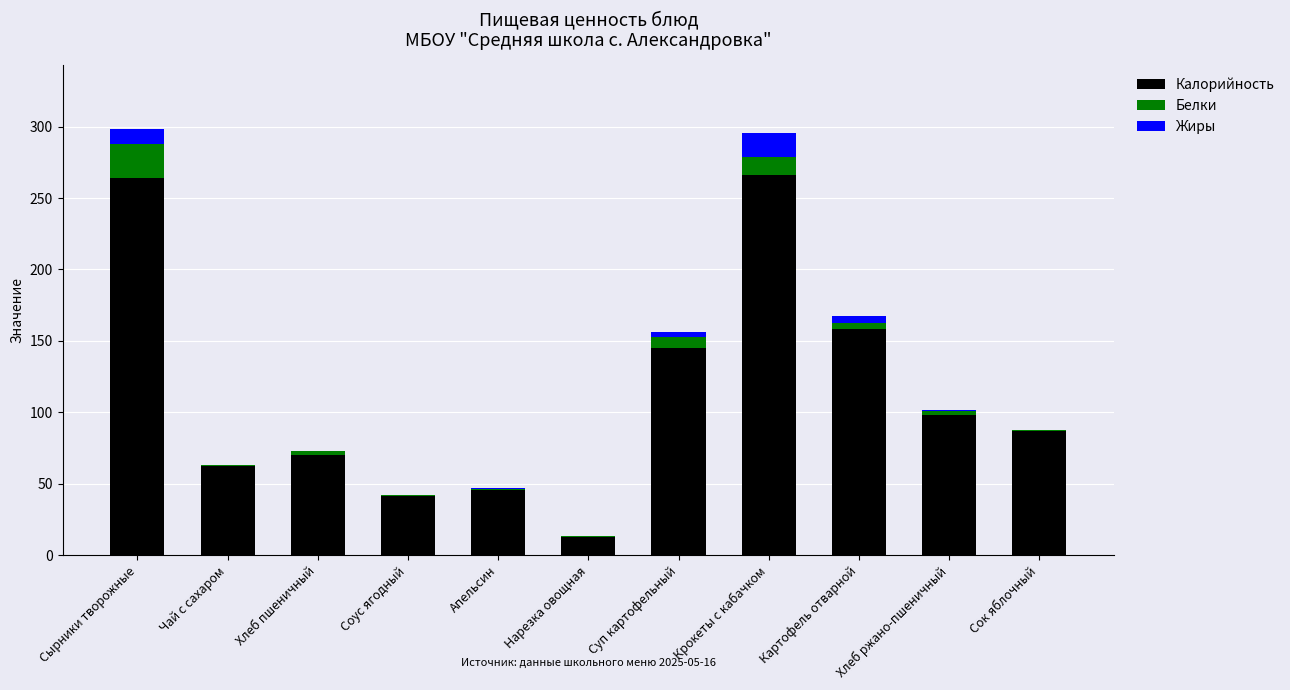

Does the chart contain stacked bars?

Yes